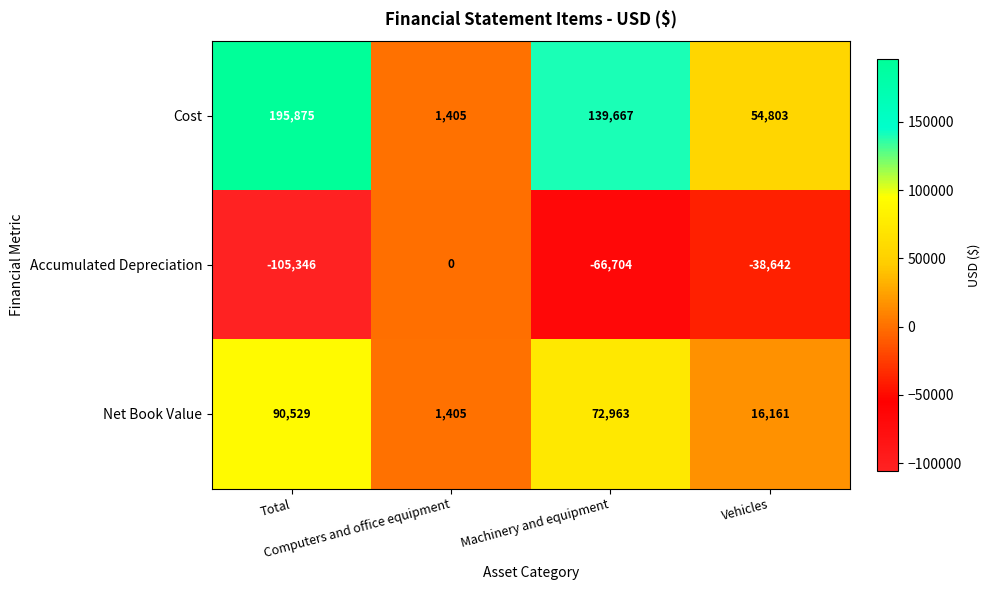

Which series changed the most between Computers and office equipment and Vehicles?

Cost